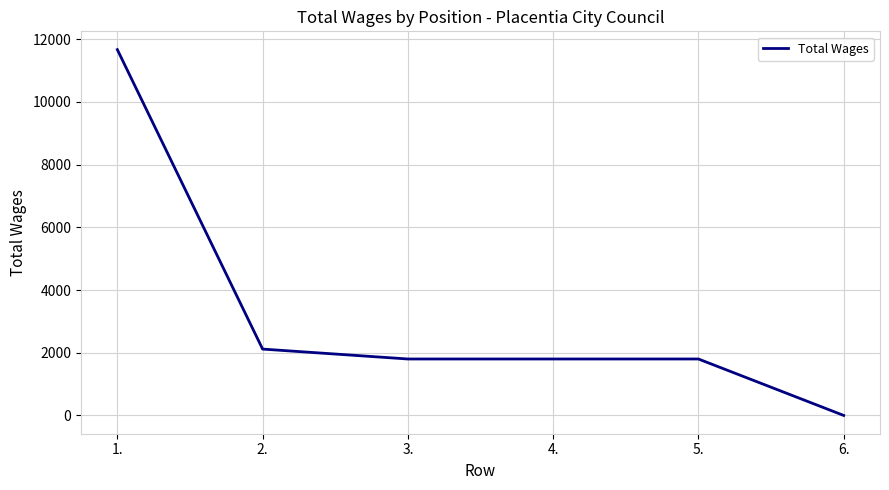

Which label corresponds to the largest value in the chart?

1.